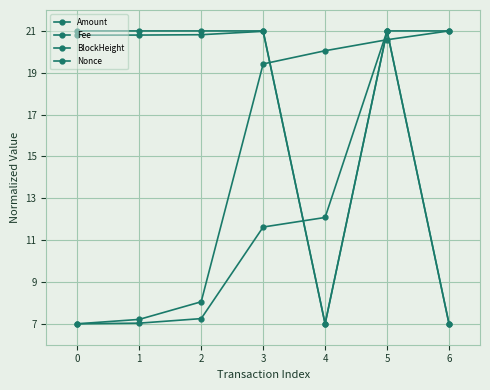

True or false: Fee and Nonce cross at least once.

False